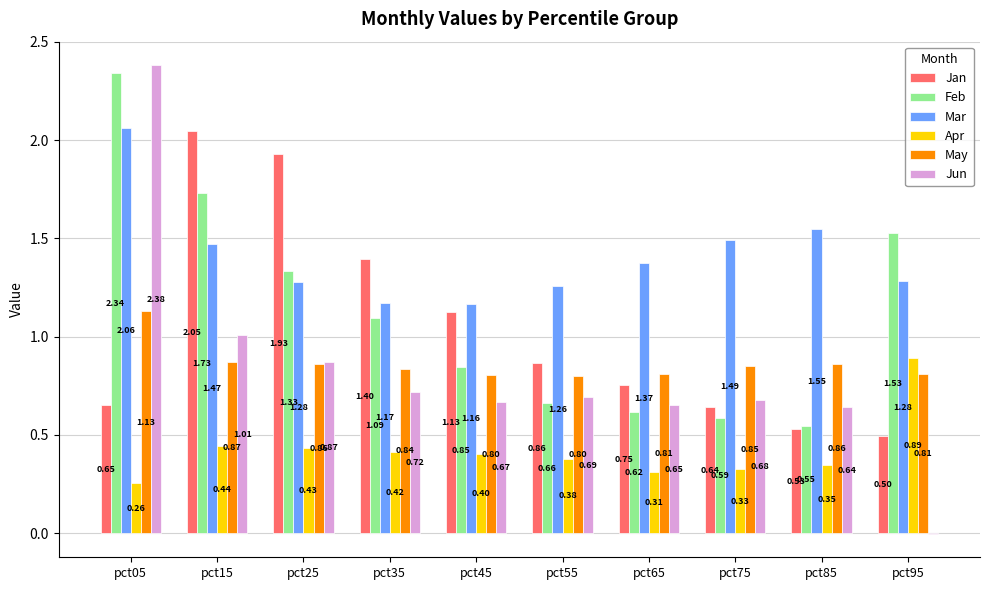

What is the total value across all series at pct35?

5.6